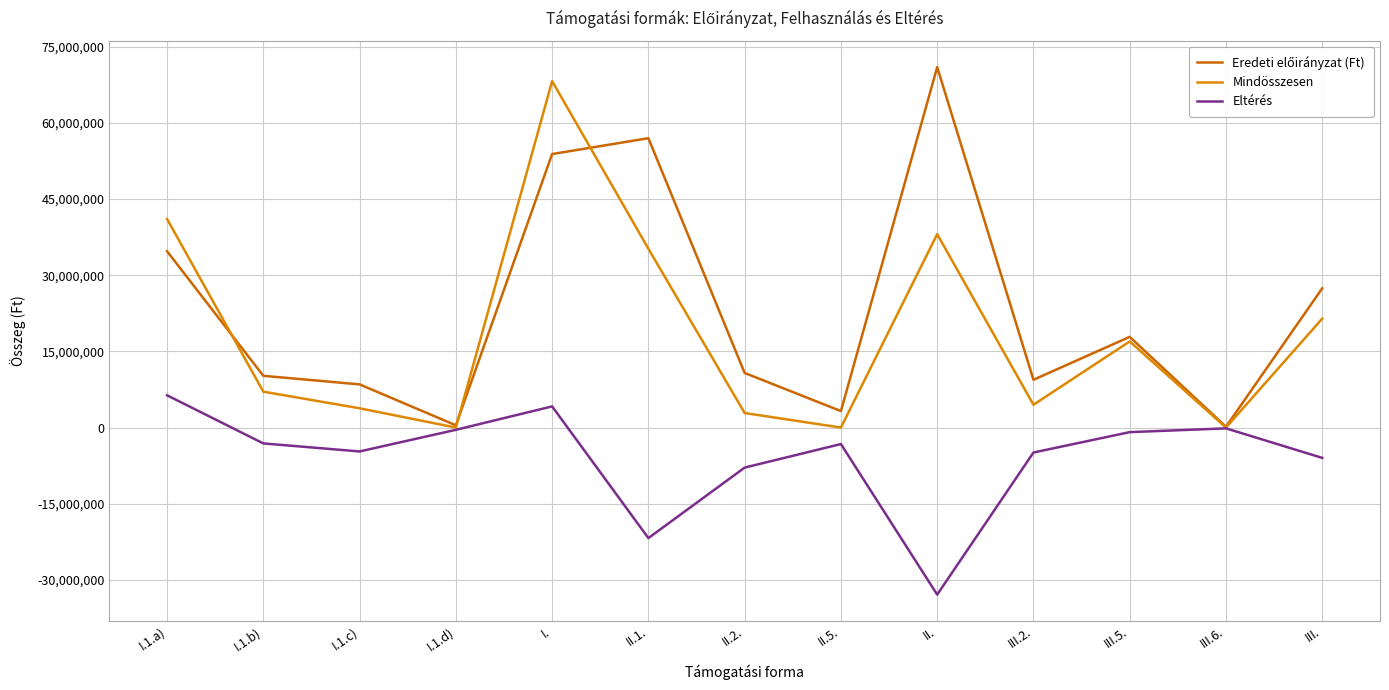

At which label does Eltérés first exceed -3246400?

I.1.a)